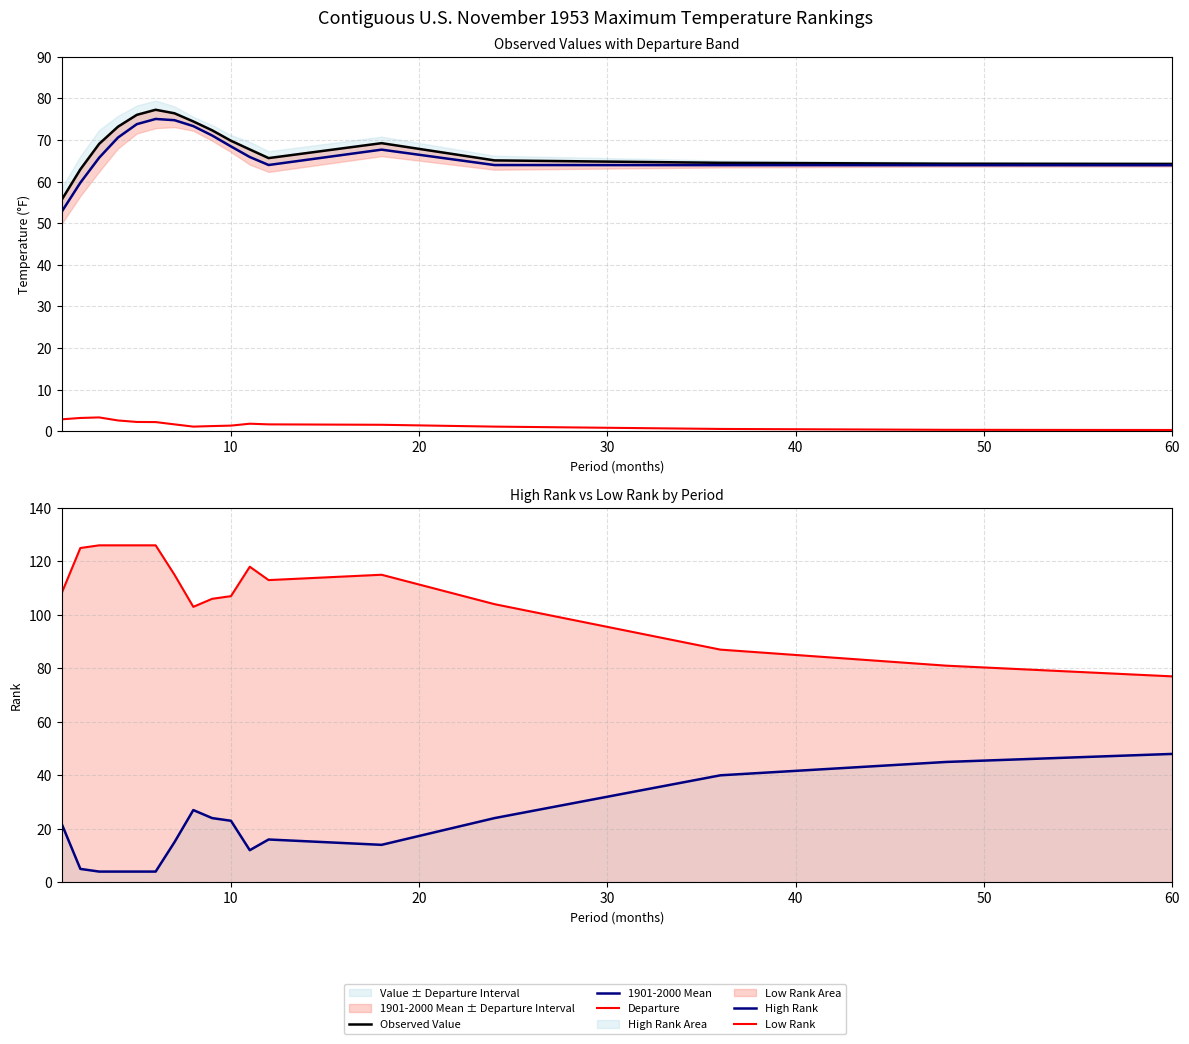

Does the chart display data point markers on the line(s)?

No